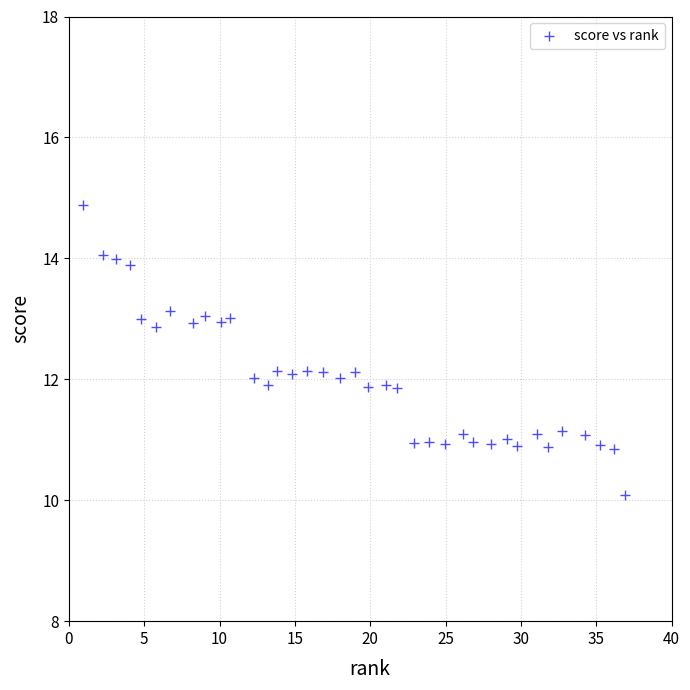

What is the range of X values (max minus min)?

36.0